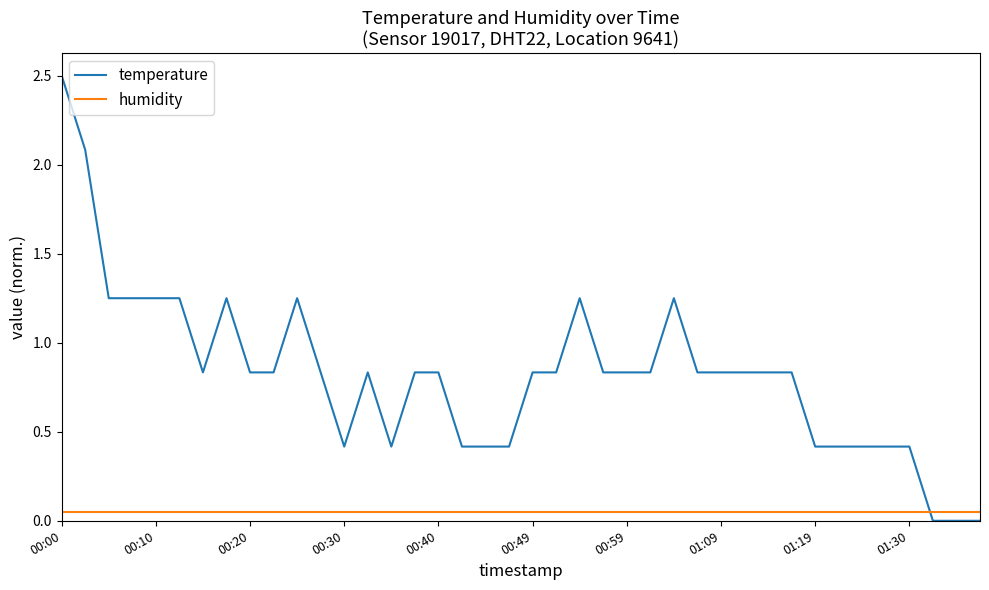

List the series in order of their peak value, lowest first.

humidity, temperature